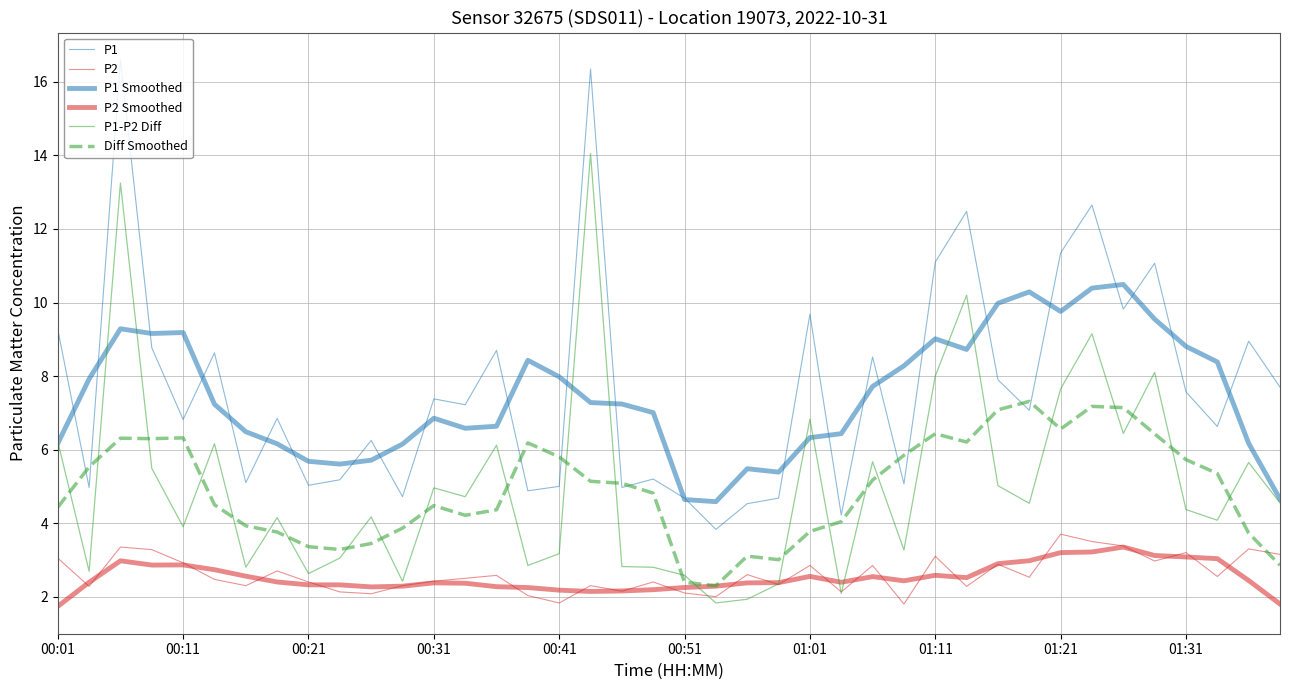

True or false: P1-P2 Diff and P1 Smoothed cross at least once.

True